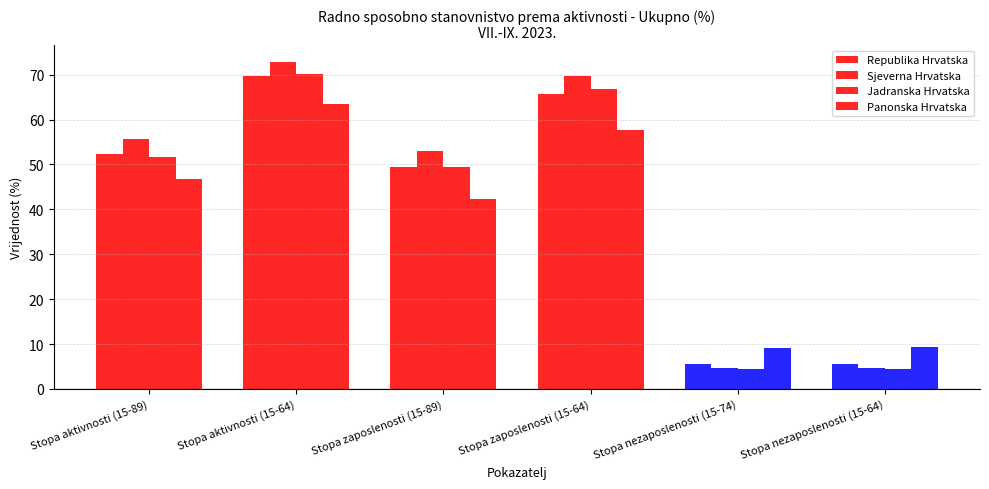

At which category is the sum across all series the highest?

Stopa aktivnosti (15-64)